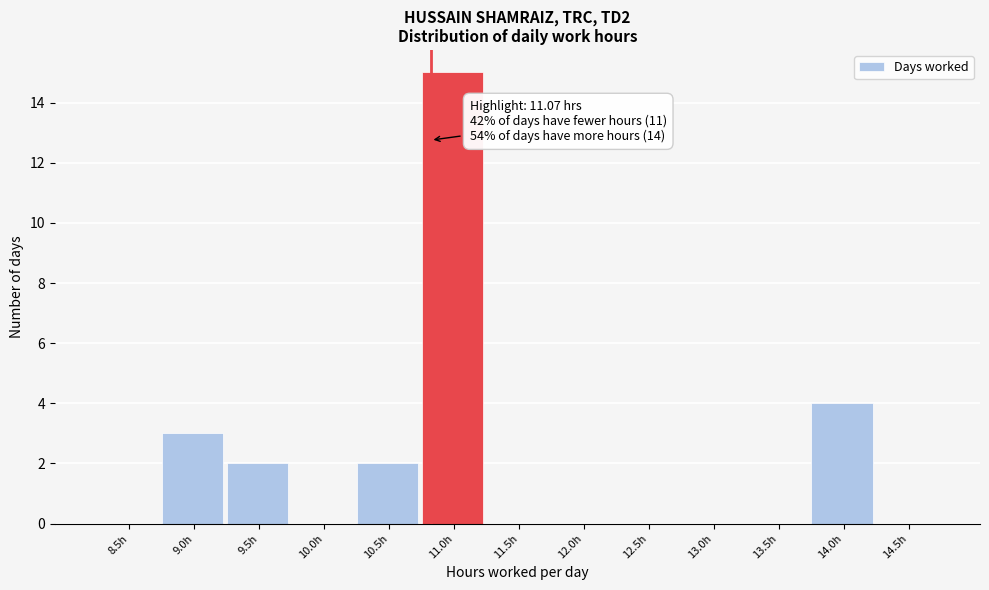

Reading right to left, transcribe all the data shown in this chart.

14.5h=0	14.0h=4	13.5h=0	13.0h=0	12.5h=0	12.0h=0	11.5h=0	11.0h=15	10.5h=2	10.0h=0	9.5h=2	9.0h=3	8.5h=0